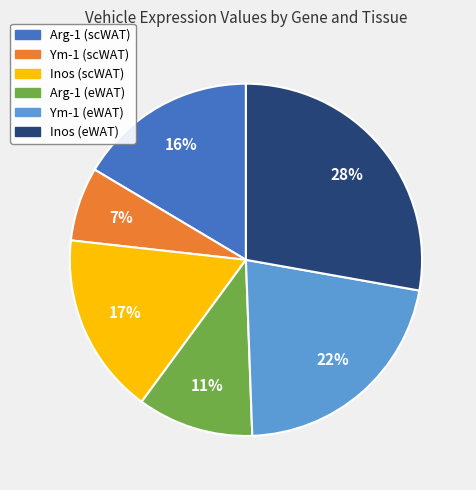

How many slices are in this pie chart?

6